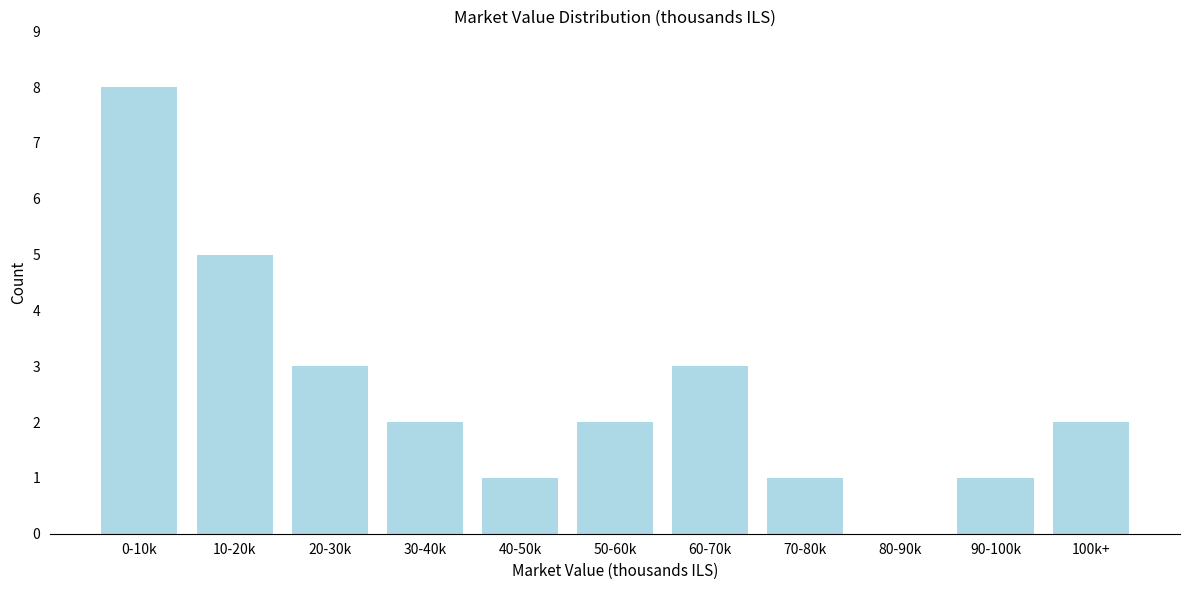

Reading left to right, transcribe all the data shown in this chart.

0-10k=8	10-20k=5	20-30k=3	30-40k=2	40-50k=1	50-60k=2	60-70k=3	70-80k=1	80-90k=0	90-100k=1	100k+=2